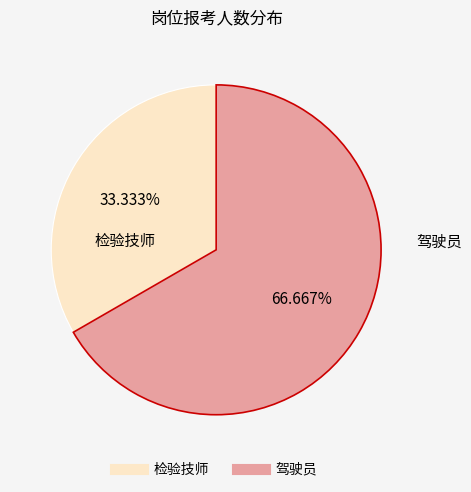

Between 驾驶员 and 检验技师, which is larger?

驾驶员